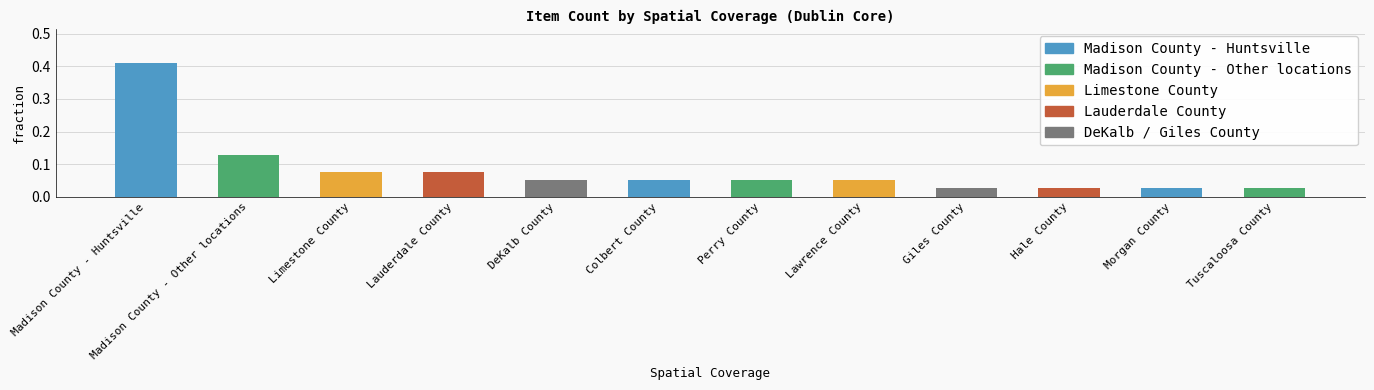

What is the label of the 8th bar from the right?

DeKalb County